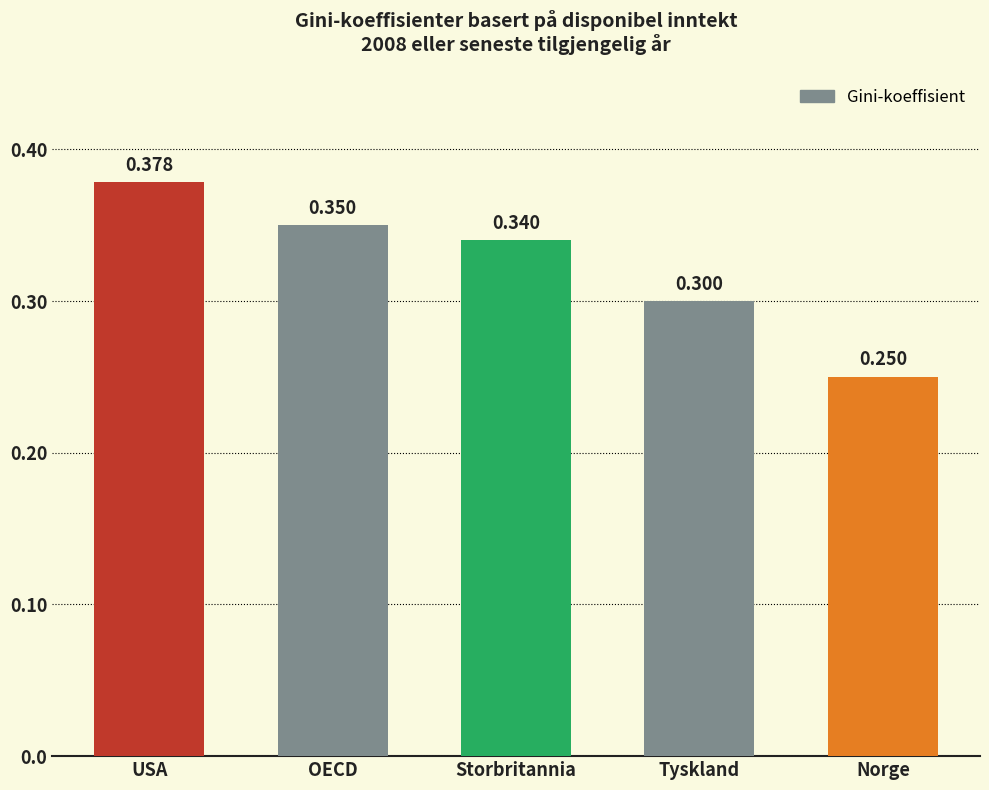

What is the label of the 3rd bar from the left?

Storbritannia